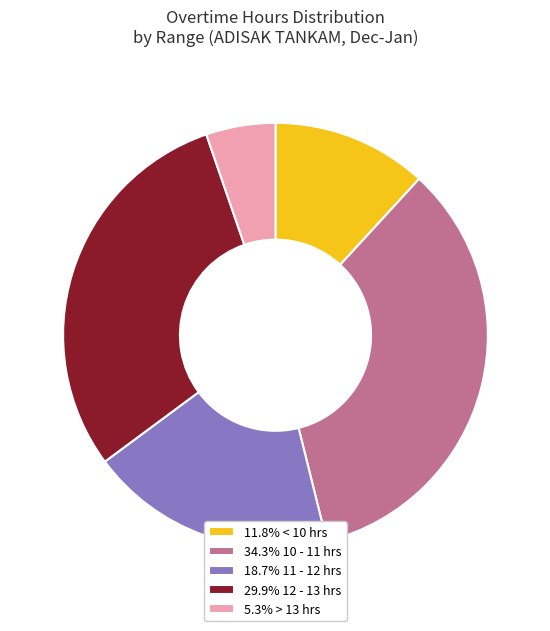

Does 18.7% 11 - 12 hrs account for over 50% of the chart?

No